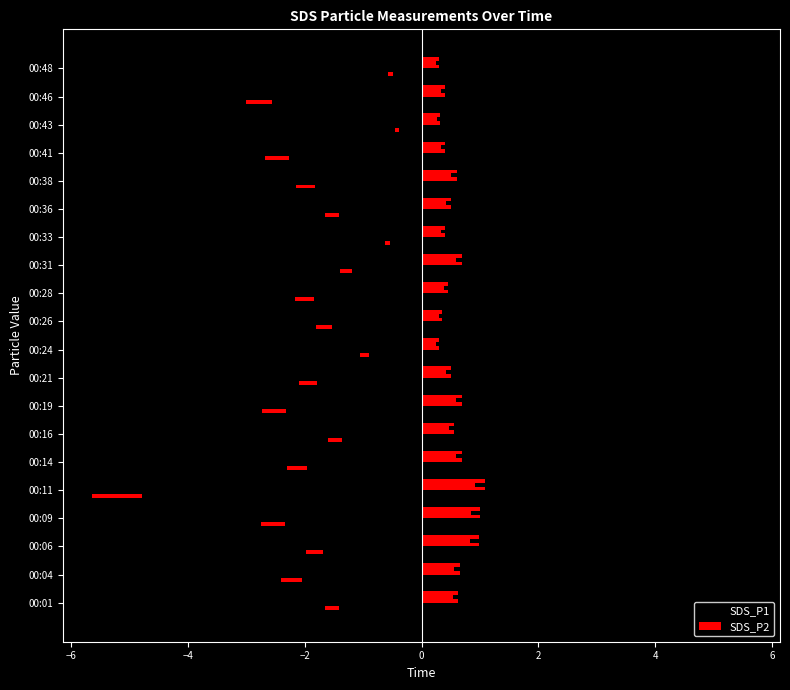

List the series in order of their peak value, highest first.

SDS_P2, SDS_P1